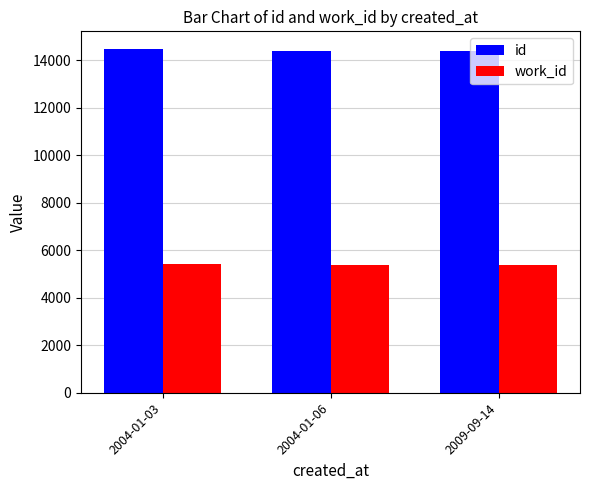

List the series in order of their overall mean, lowest first.

work_id, id